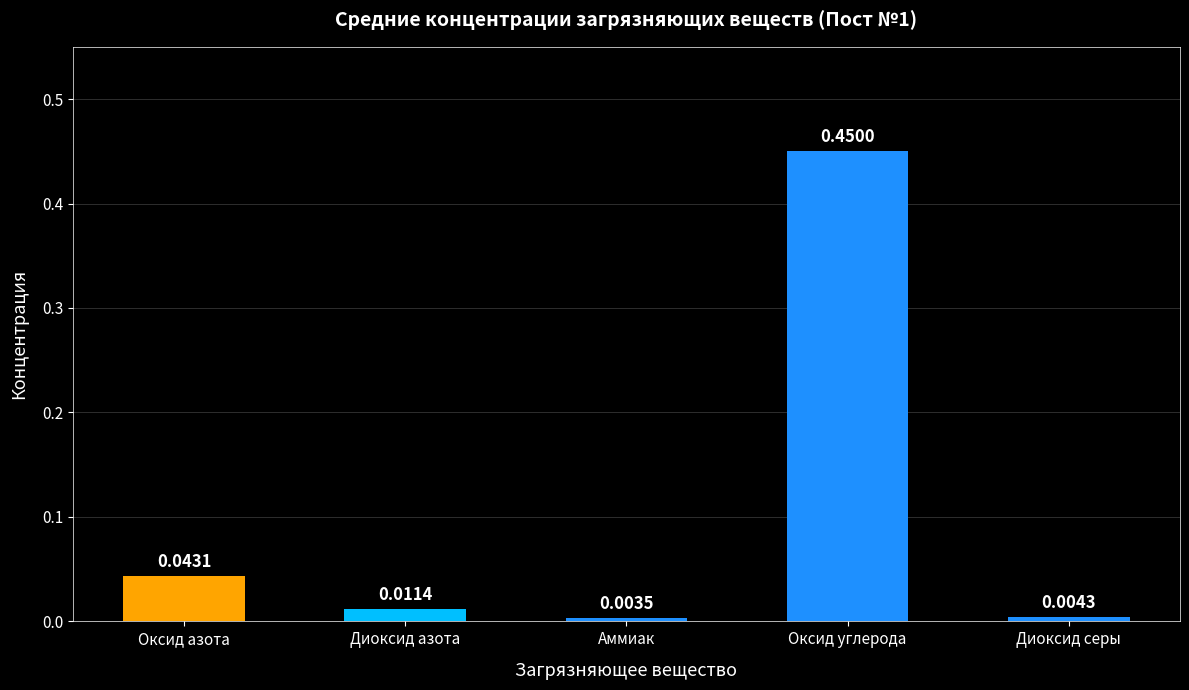

Which category has the lowest value across all series?

Аммиак